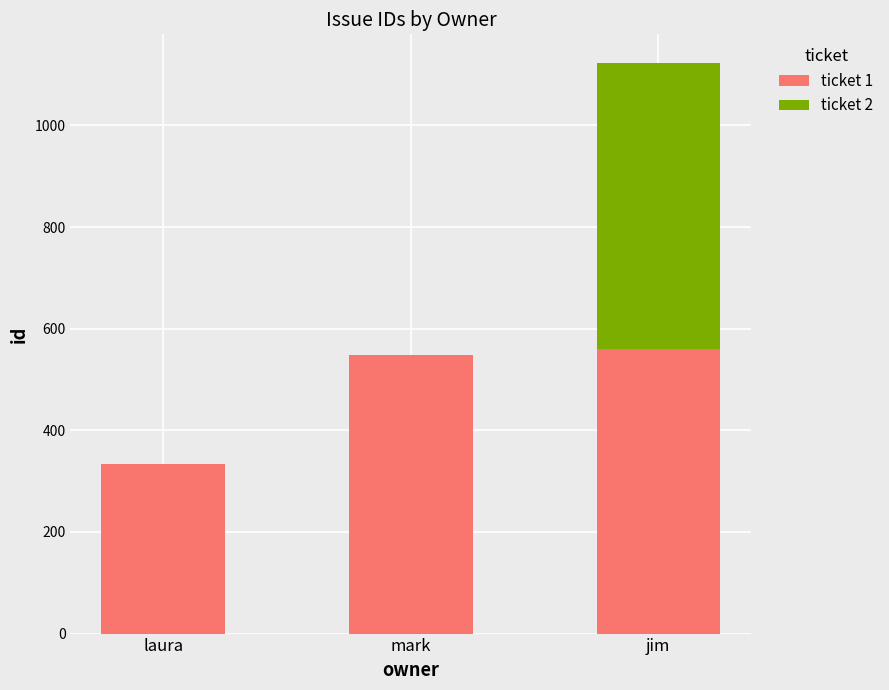

Count the number of categories in the chart.

3